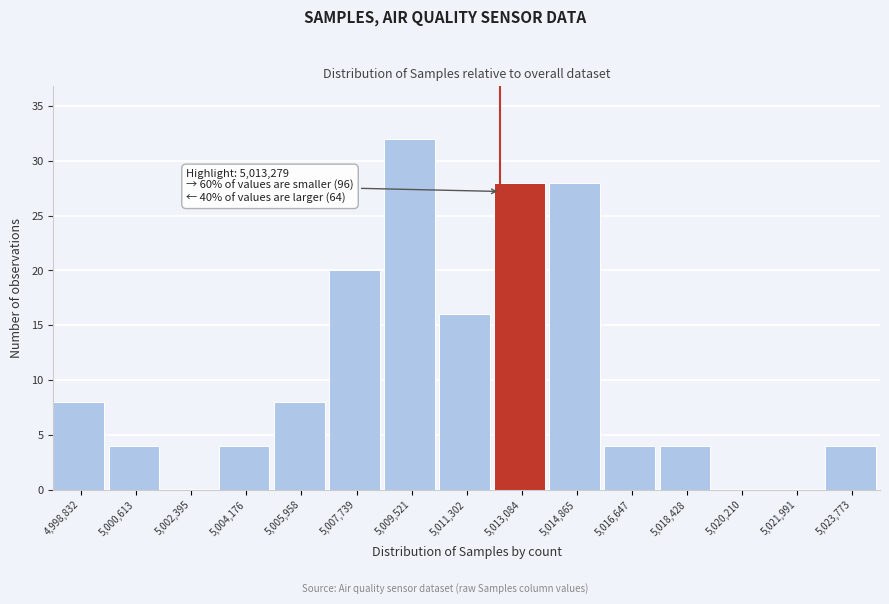

Reading left to right, transcribe all the data shown in this chart.

4,998,832=8	5,000,613=4	5,002,395=0	5,004,176=4	5,005,958=8	5,007,739=20	5,009,521=32	5,011,302=16	5,013,084=28	5,014,865=28	5,016,647=4	5,018,428=4	5,020,210=0	5,021,991=0	5,023,773=4